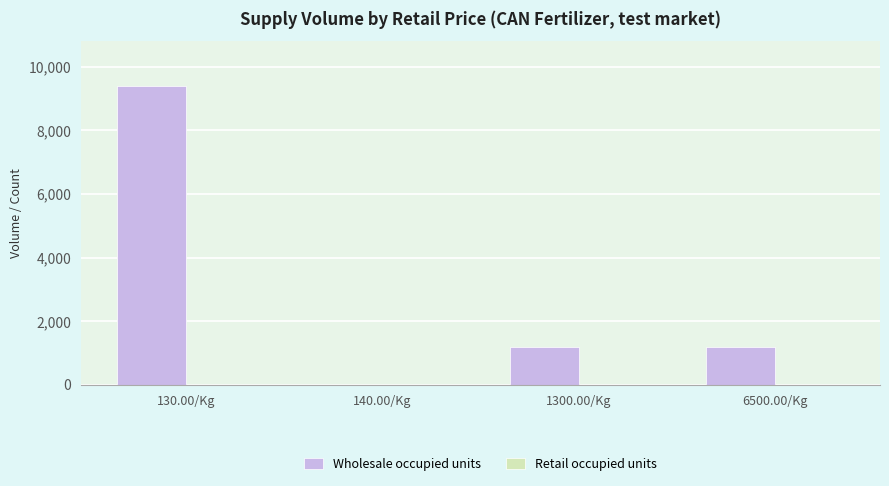

What is the maximum value for Wholesale occupied units?

9400